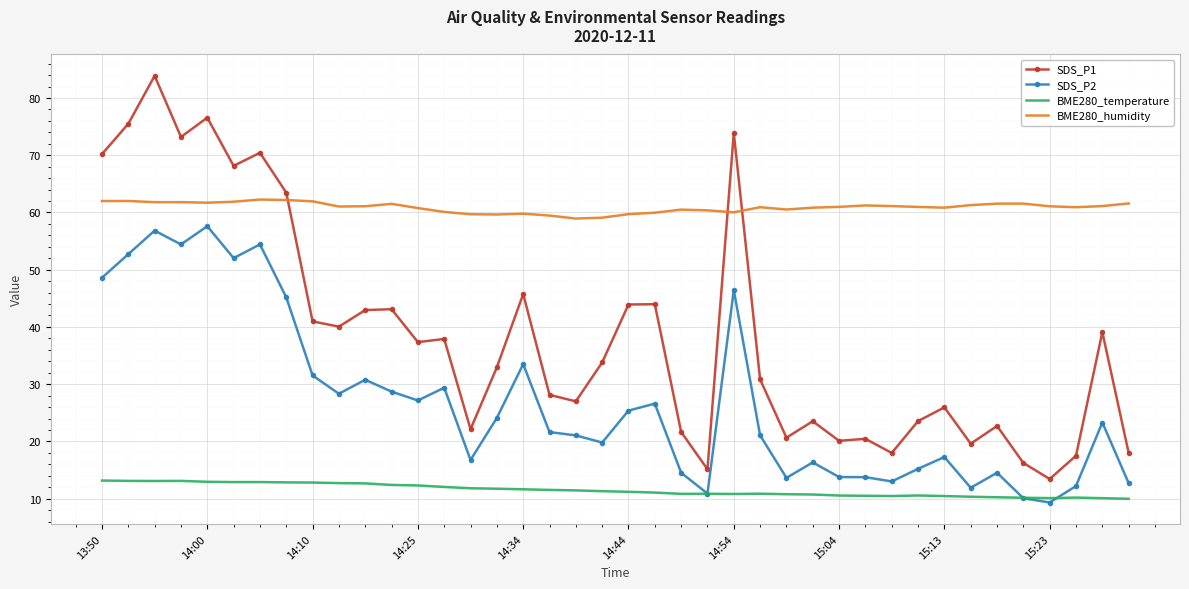

True or false: SDS_P1 has more than 1 interior local peaks.

True